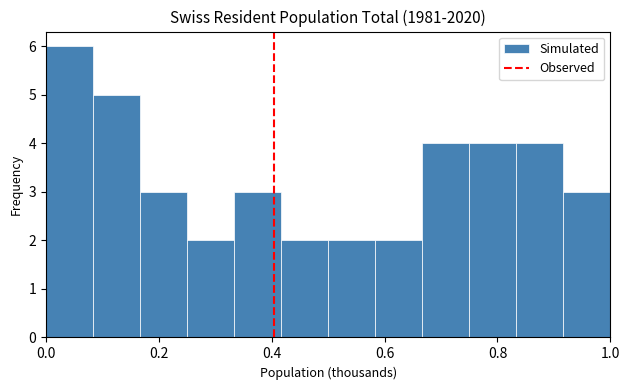

Reading left to right, transcribe this chart: for each bar, give the range it covers on the x-axis and its height. Neither the bar edges nor the heights are printed on the chart, so give them approximately, as read against the axes.

0.00 to 0.08: 6
0.08 to 0.16: 5
0.16 to 0.26: 3
0.26 to 0.34: 2
0.34 to 0.42: 3
0.42 to 0.50: 2
0.50 to 0.58: 2
0.58 to 0.66: 2
0.66 to 0.76: 4
0.76 to 0.84: 4
0.84 to 0.92: 4
0.92 to 1.00: 3